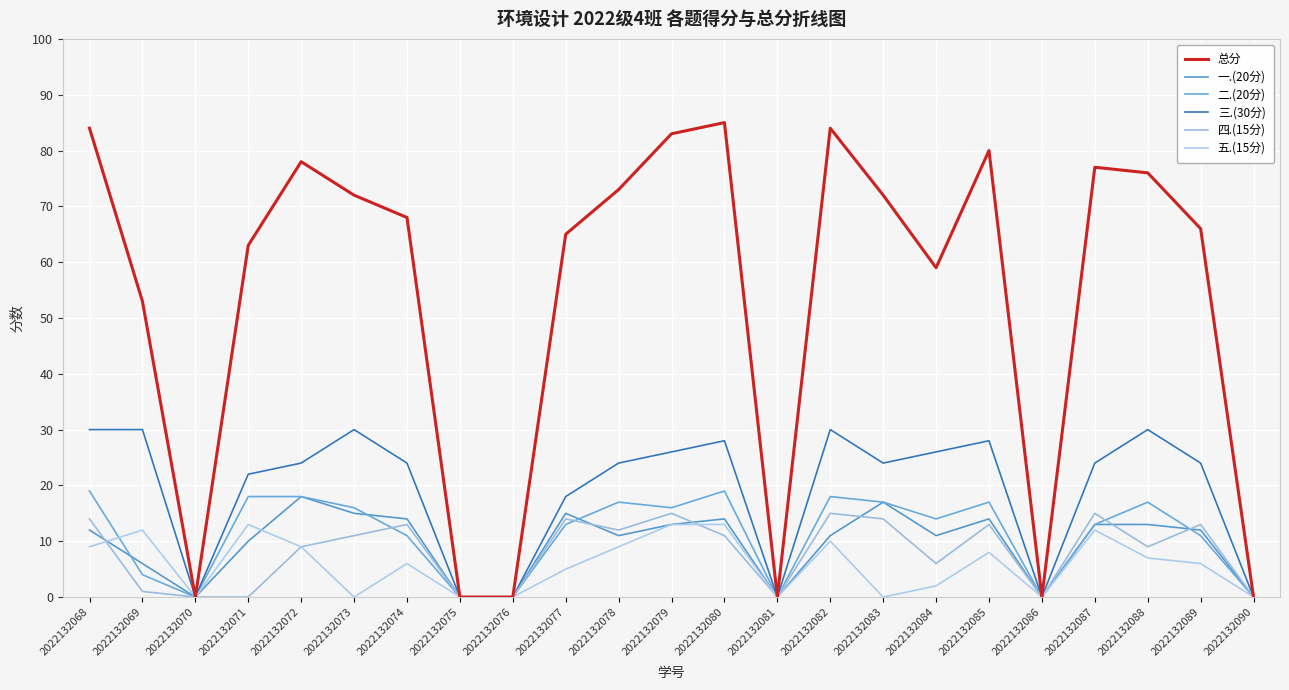

What is the sum of the 二.(20分) values at 2022132087 and 2022132081?

13